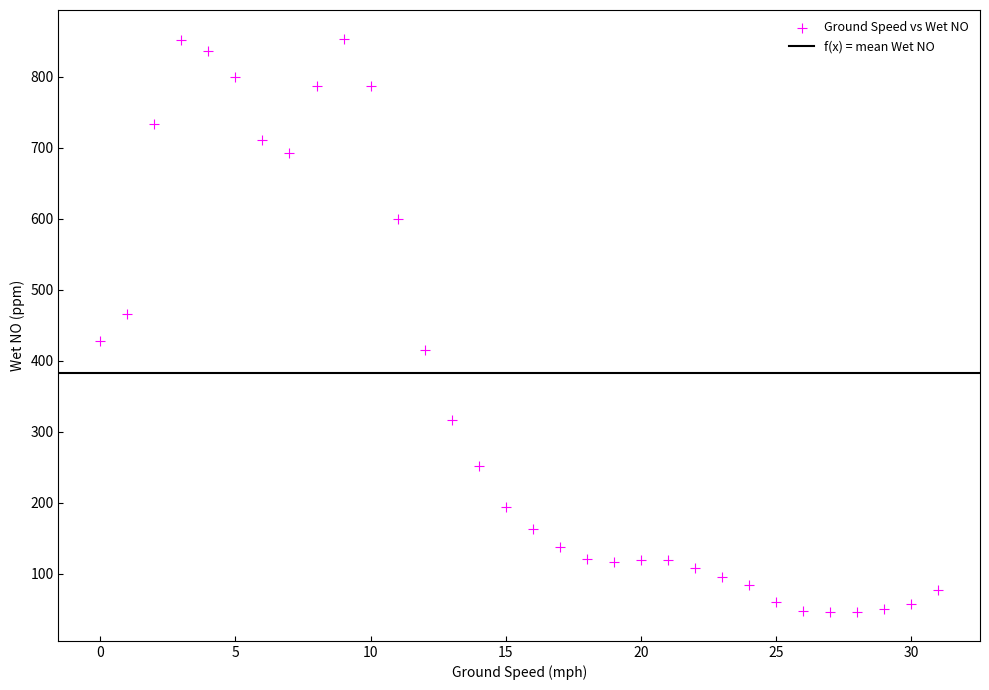

What is the range of Y values (max minus min)?

807.9